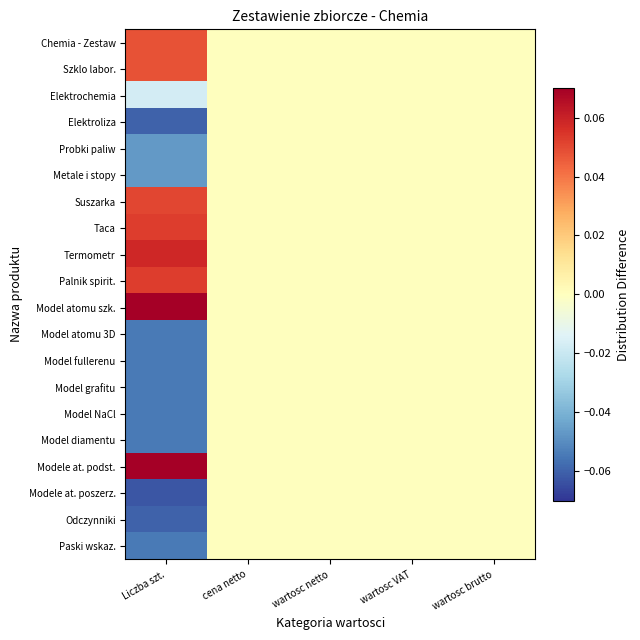

At how many categories does at least one series exceed 0?

1